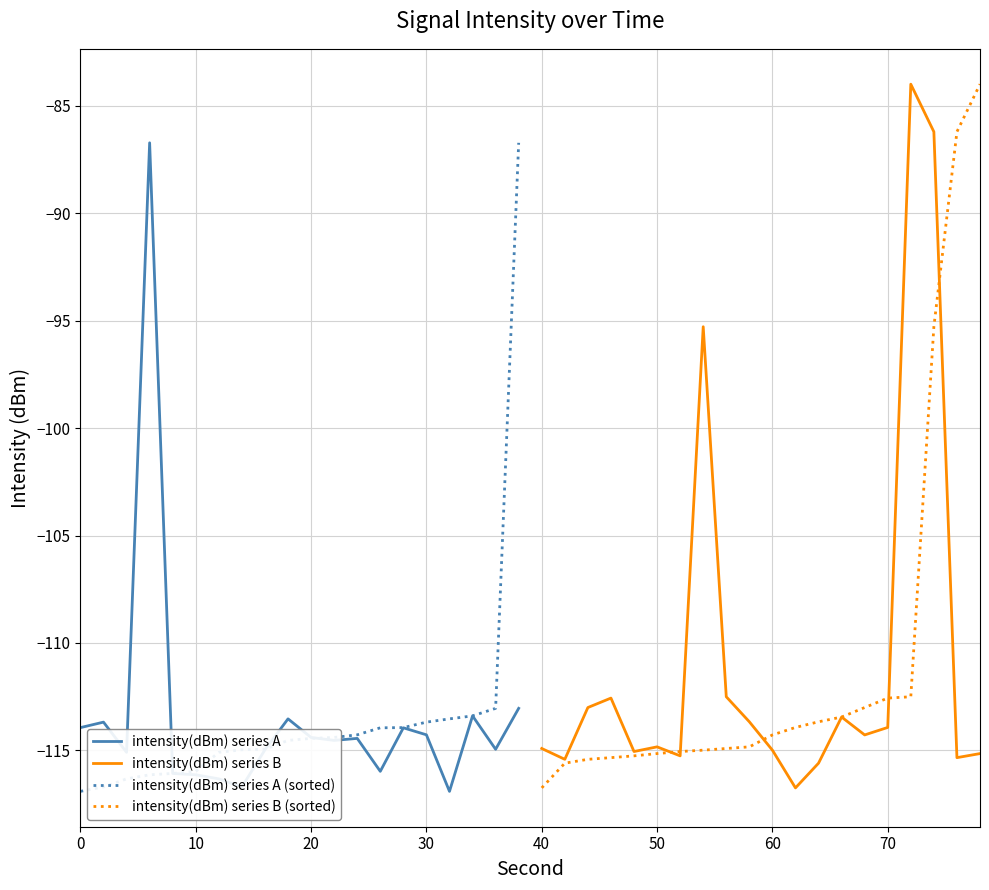

Is it true that intensity(dBm) series A (sorted) equals -164.4 at 30?

False